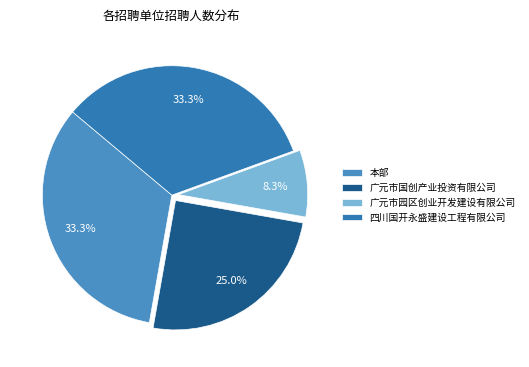

How many slices are in this pie chart?

4